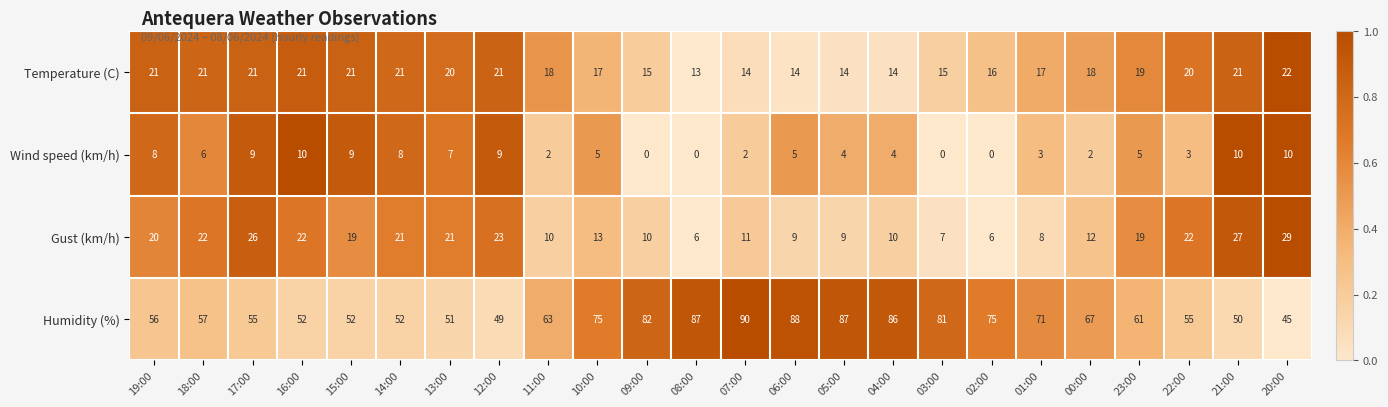

Which series changed the most between 18:00 and 05:00?

Humidity (%)